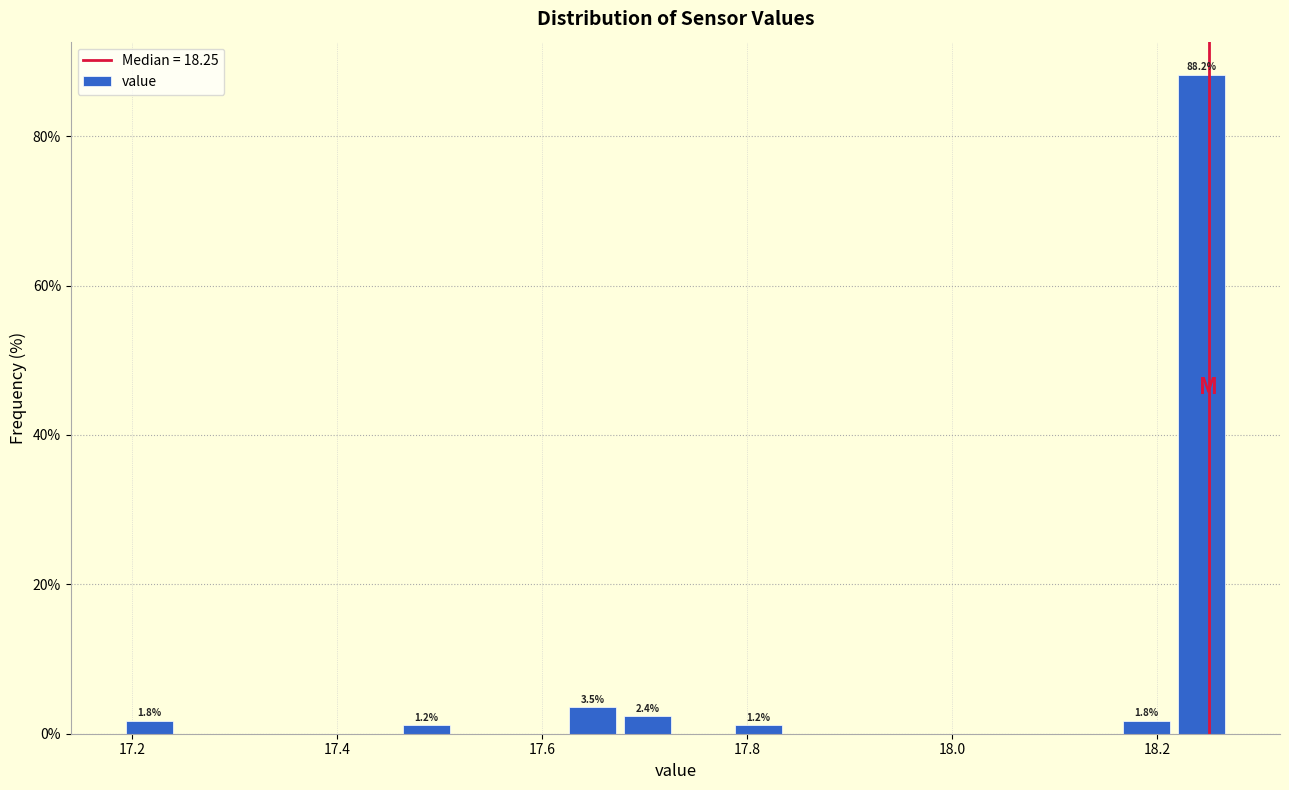

Around what value on the x-axis is the tallest bar? Give the approximate position of its centre, as read against the axis.

18.24